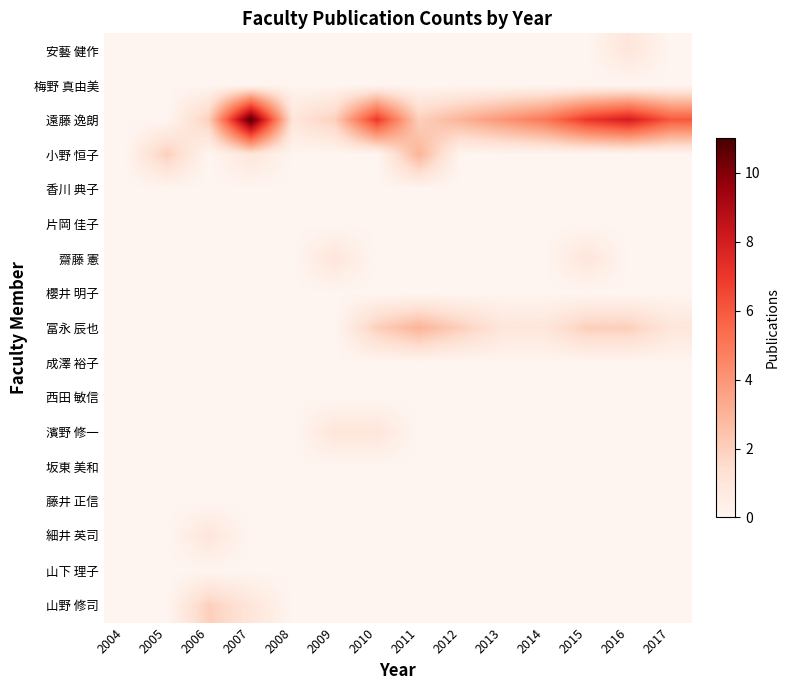

At which category does the chart reach its minimum across all series?

2004